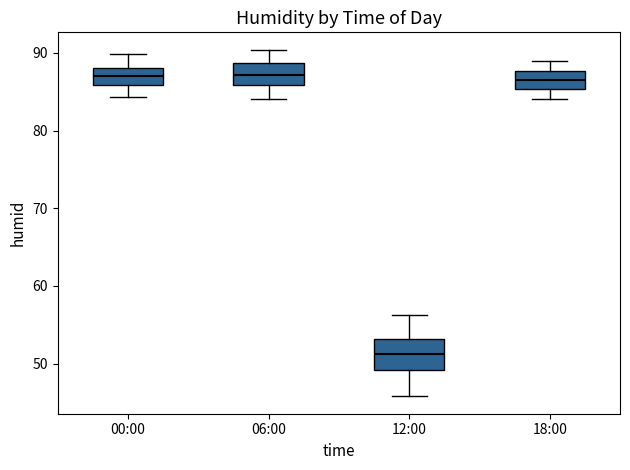

Reading left to right, transcribe this box plot: for each box, give where its median line is, the range the box spans, and where its two whiskers end, as read against the y-axis. The values are not printed on the chart, so give them approximately, as read against the axis.

00:00: median 87, box 86 to 88, whiskers 84 to 90
06:00: median 87, box 86 to 89, whiskers 84 to 90
12:00: median 51, box 49 to 53, whiskers 46 to 56
18:00: median 86, box 85 to 88, whiskers 84 to 89